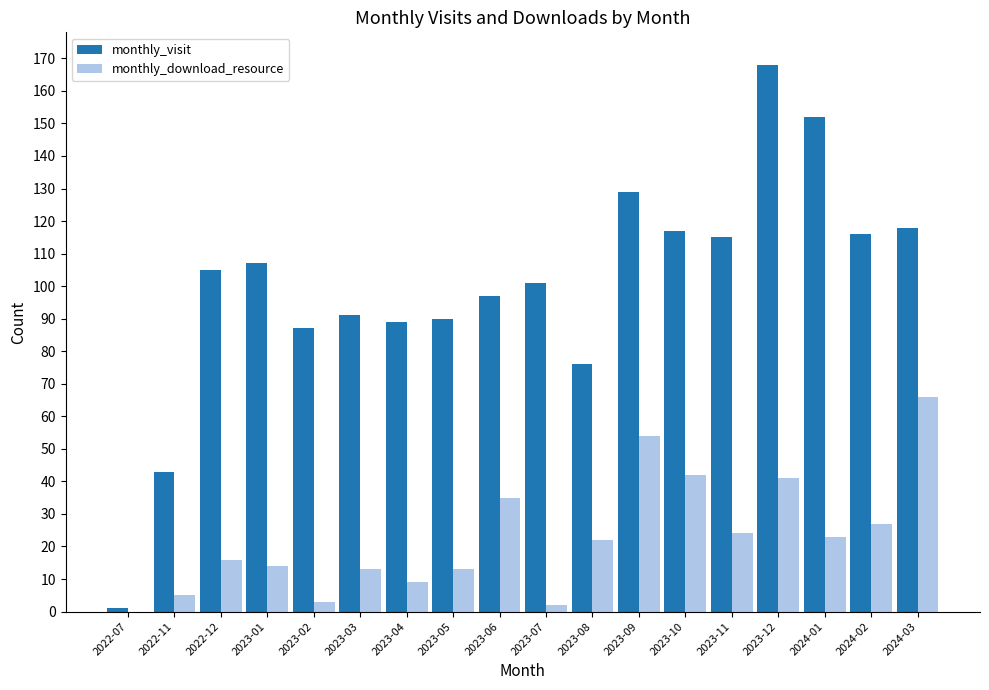

What is the sum of all monthly_download_resource values?

409